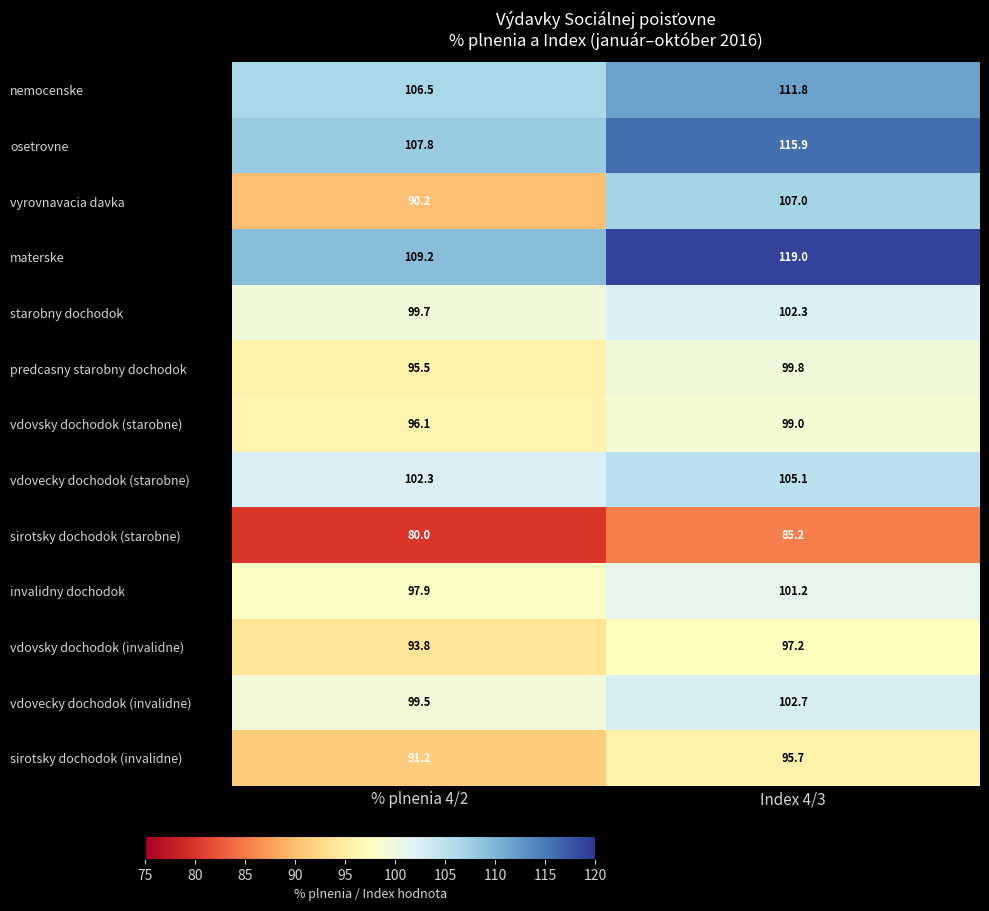

List the labels in order of vdovecky dochodok (invalidne) value, smallest first.

% plnenia 4/2, Index 4/3